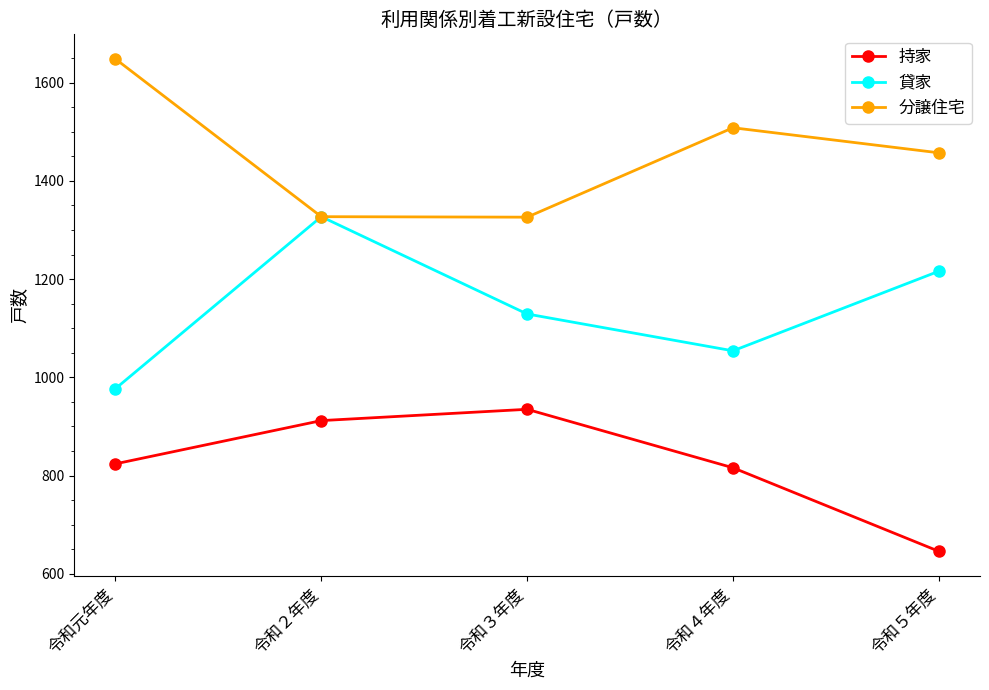

What is the value of the 持家 point at the 3rd from the left?

935